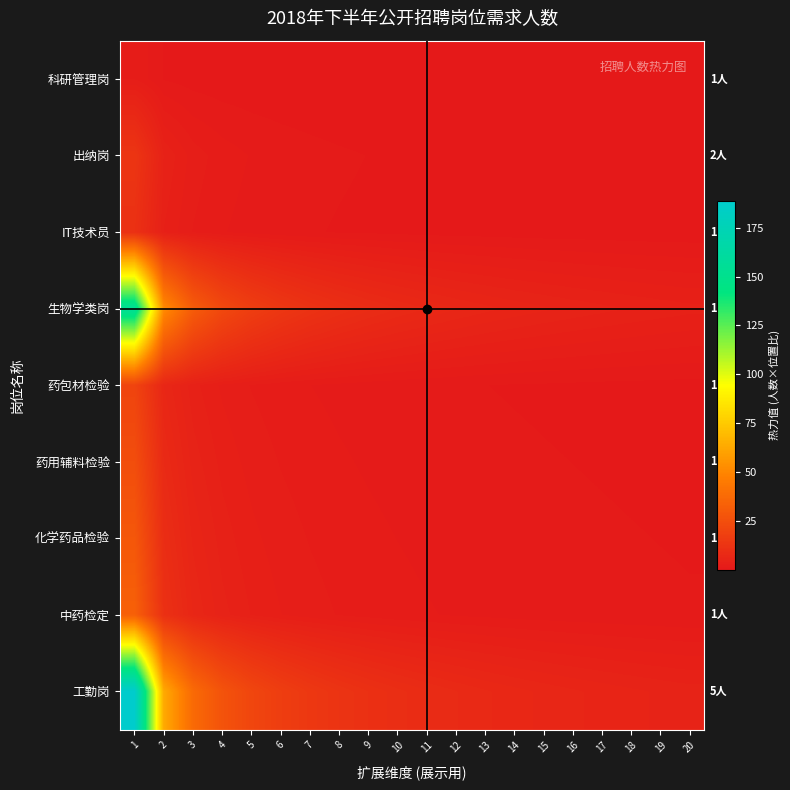

Between 4 and 5, which is larger?

4